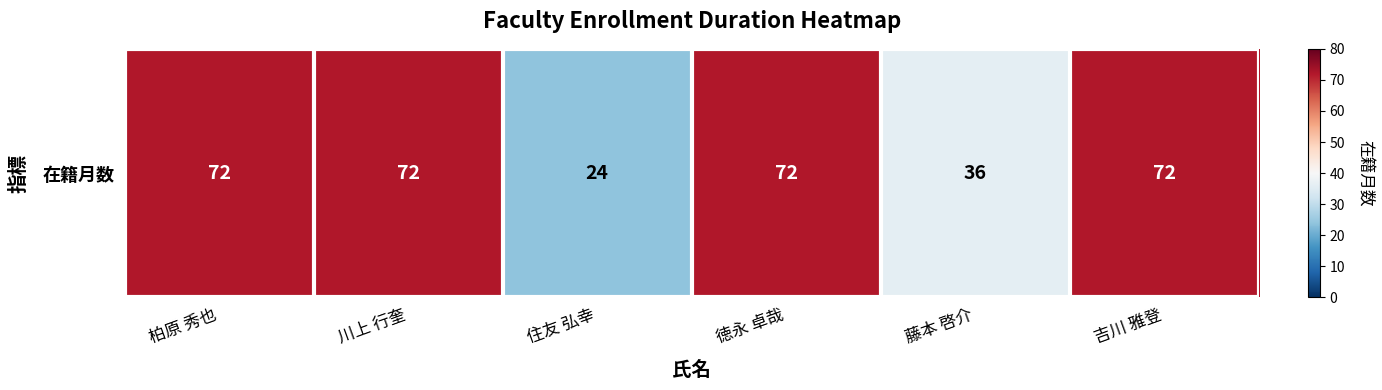

What value does the data have at 藤本 啓介, to the nearest 5?

35